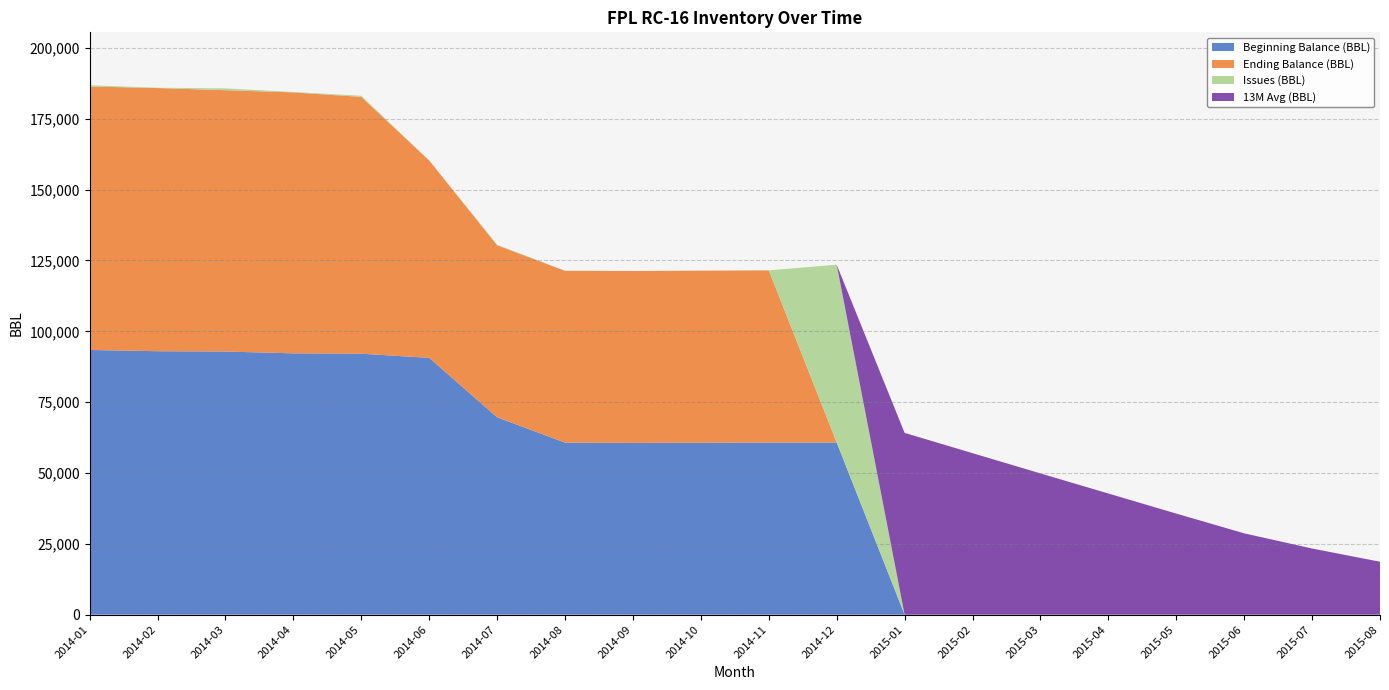

Reading right to left, what are all the values shown in this chart?

Beginning Balance (BBL): 0	0	0	0	0	0	0	0	60753	60754	60657	60620	60709	69645	90629	92093	92227	92860	92977	93413
Ending Balance (BBL): 0	0	0	0	0	0	0	0	0	60753	60754	60657	60620	60709	69645	90629	92093	92227	92860	92977
Issues (BBL): 0	0	0	0	0	0	0	0	62753	1	-97	-37	89	187	-95	403	134	633	117	436
13M Avg (BBL): 18675	23345	28702	35674	42758	49852	56995	64148	0	0	0	0	0	0	0	0	0	0	0	0